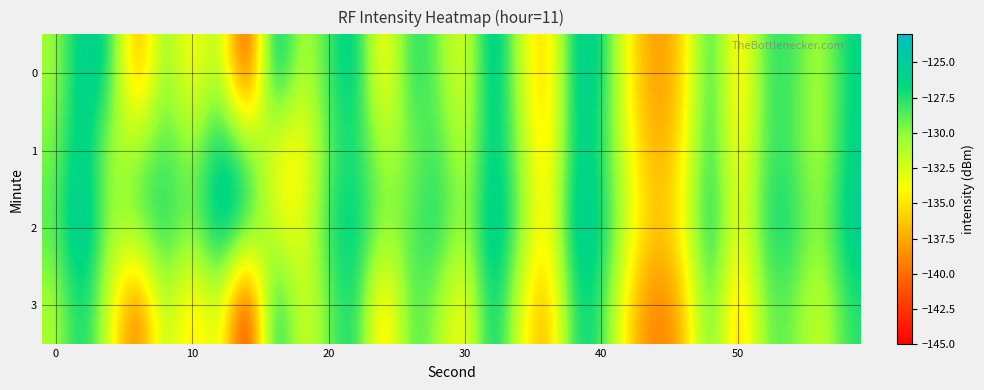

At how many categories does at least one series exceed -138?

30